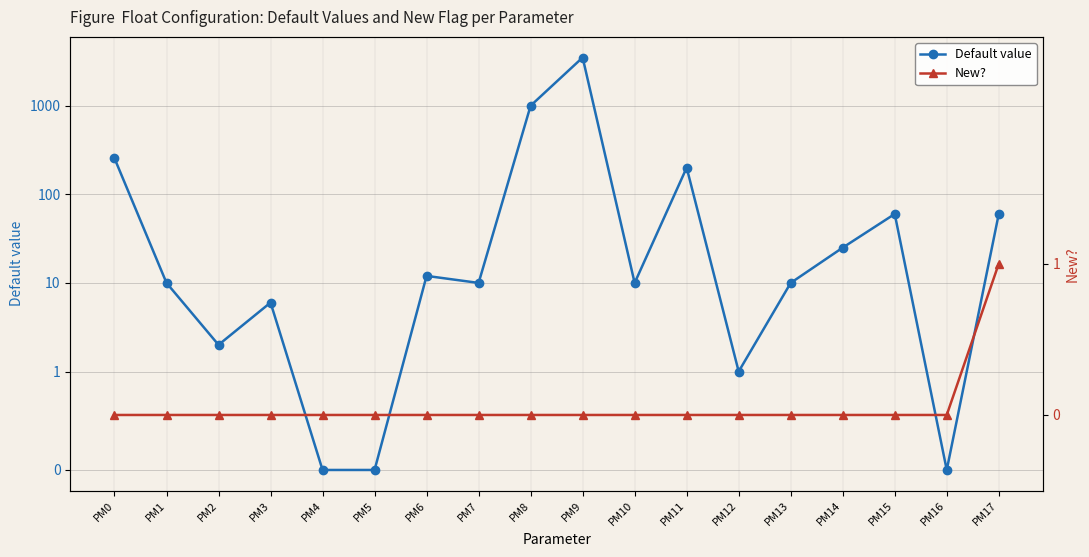

The value of Default value at PM15 is 60. True or false?

True